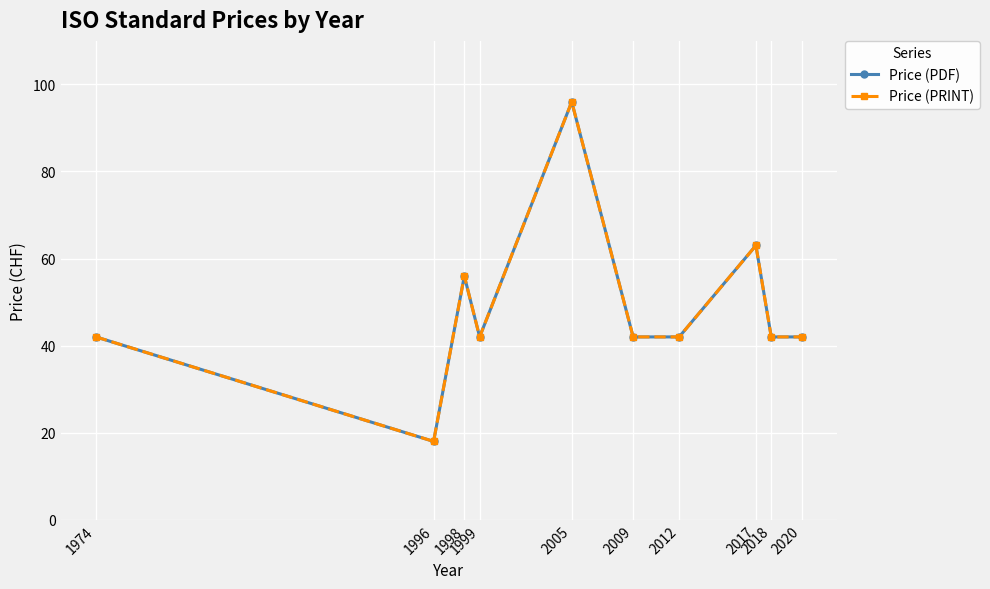

True or false: Price (PRINT) and Price (PDF) cross at least once.

False